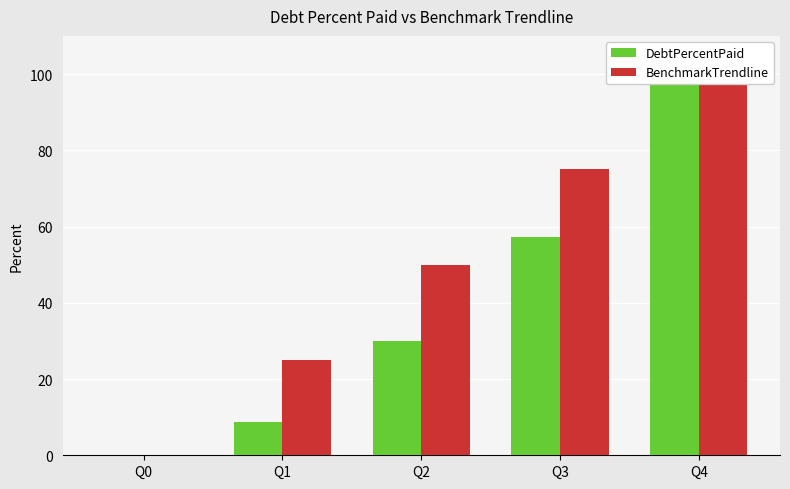

Between Q3 and Q4, which series saw the biggest shift?

DebtPercentPaid